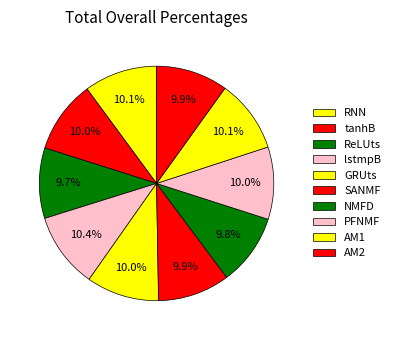

To the nearest percent, what portion does AM1 represent?

10%